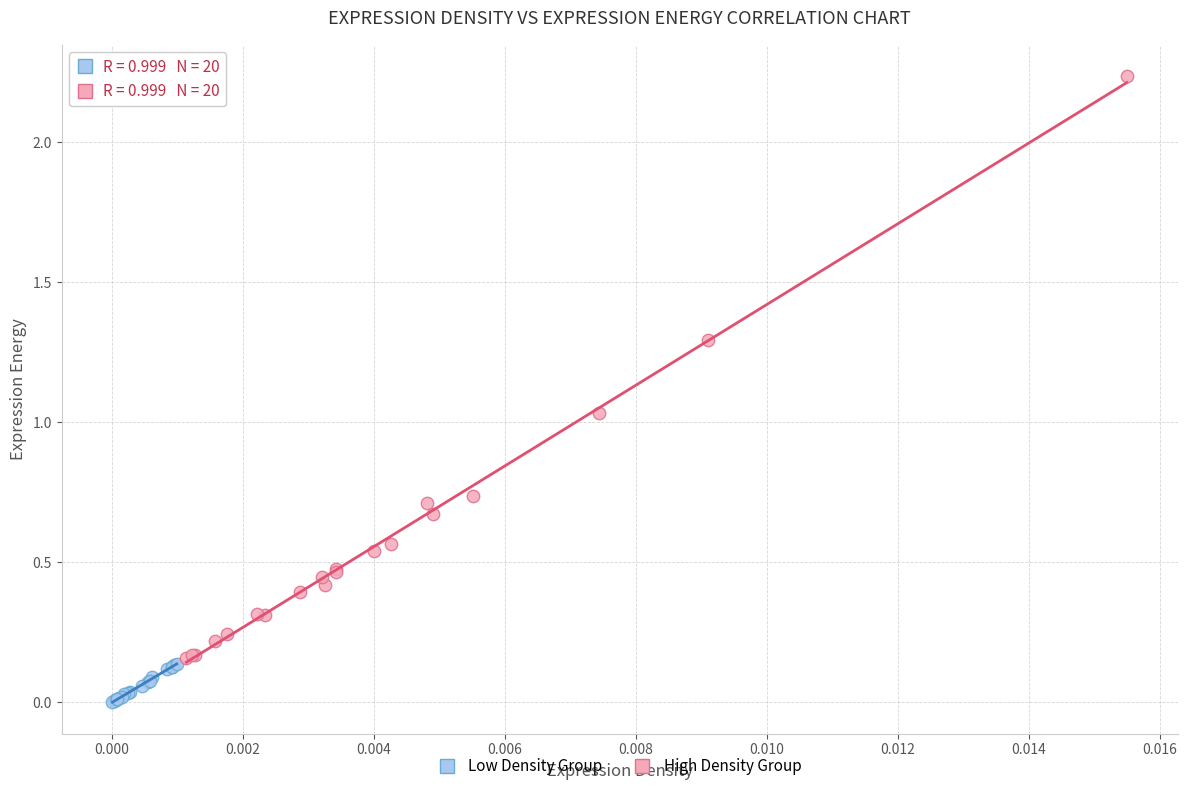

Which series has the widest spread of Y values?

High Density Group